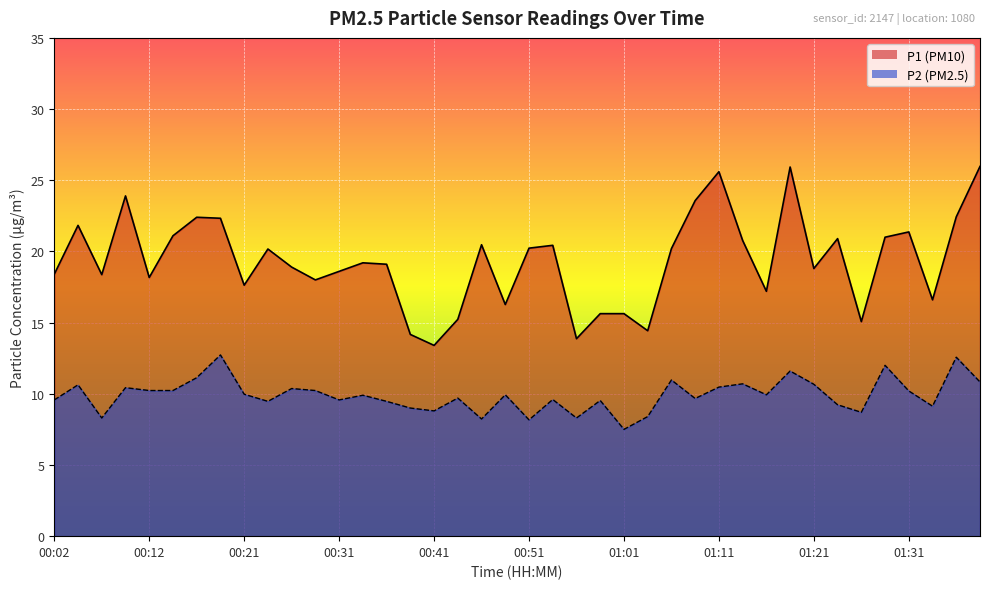

Between 00:07 and 00:12, which is larger?

00:07